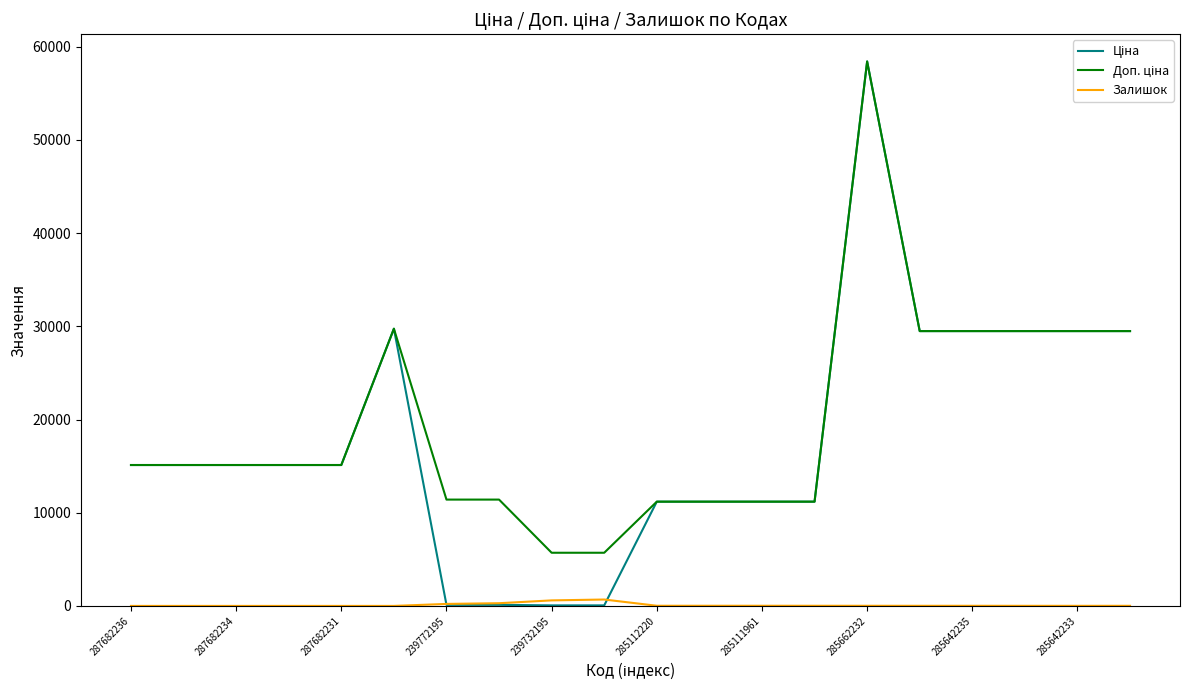

What is the maximum value shown in the chart?

58426.5